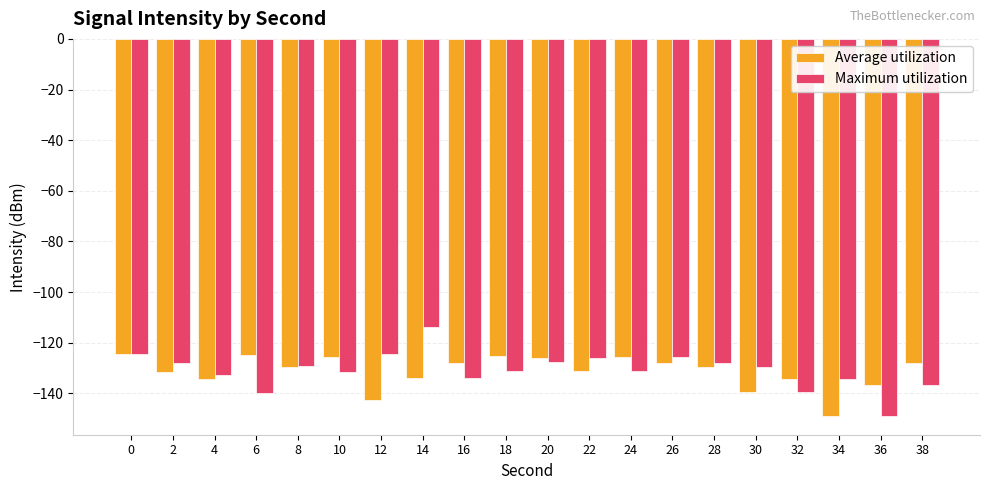

True or false: Maximum utilization has a value of -113.7 at 14.

True